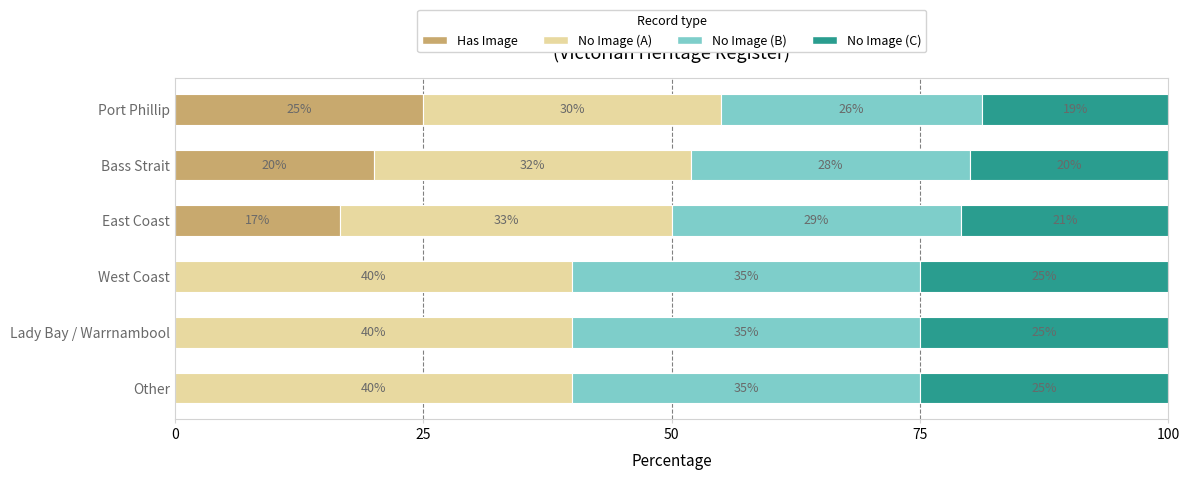

Which category has the highest value in the Has Image series?

Port Phillip